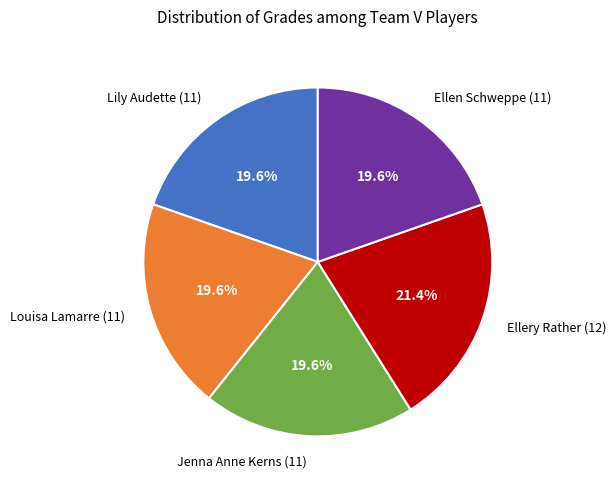

To the nearest percent, what percentage of the pie is Louisa Lamarre (11)?

20%